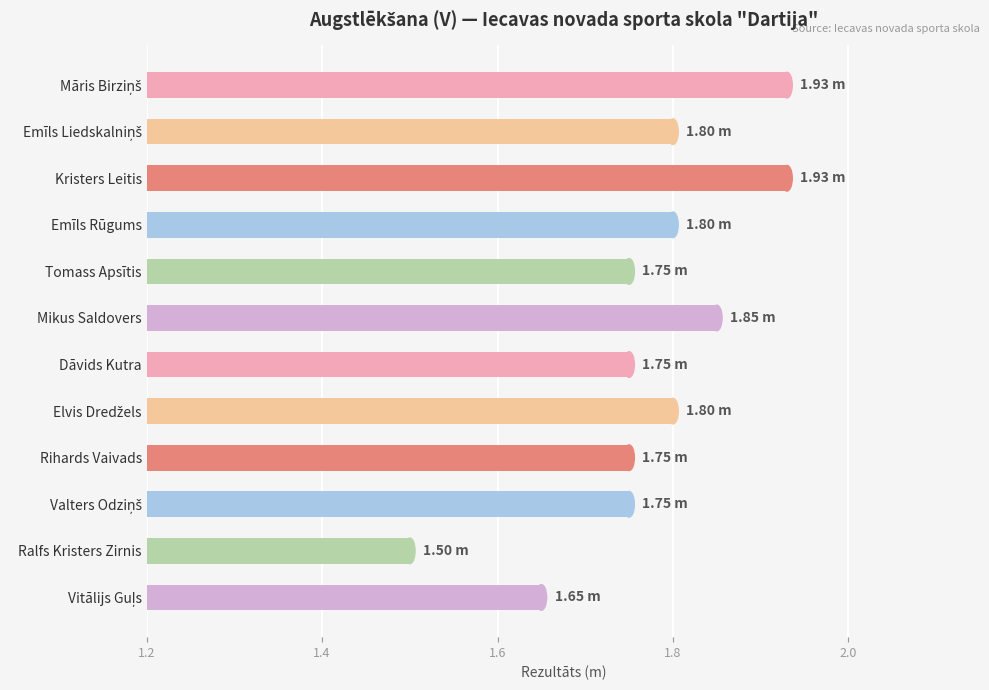

What is the minimum value shown in the chart?

1.5